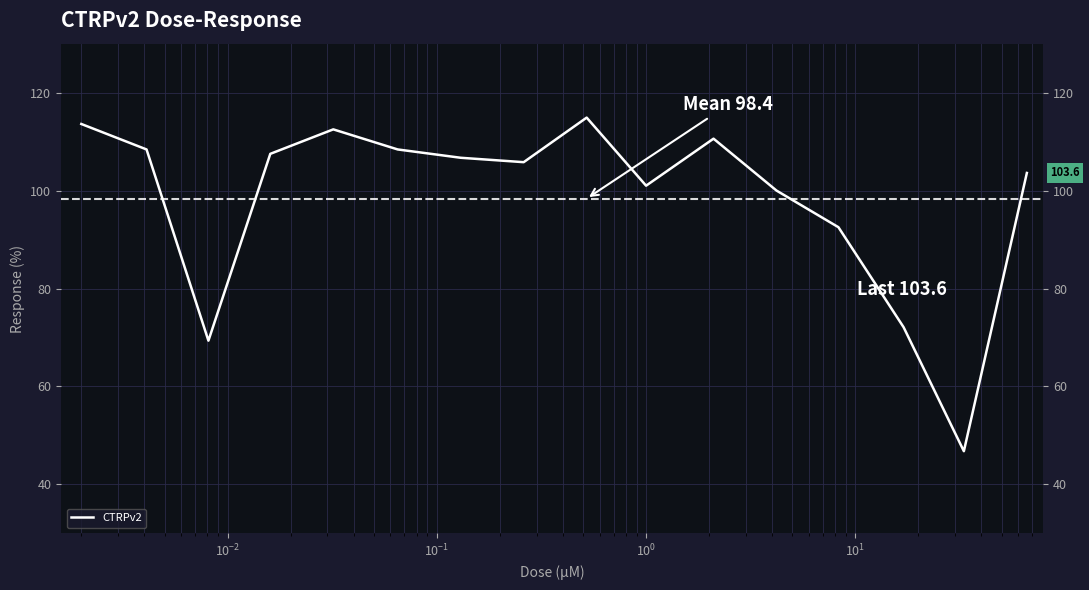

What is the difference between the maximum and minimum values?

68.1